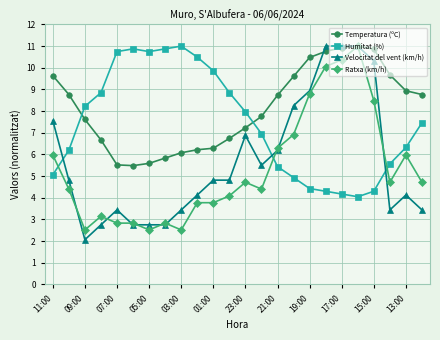

How many values in the Ratxa (km/h) series exceed 4?

15